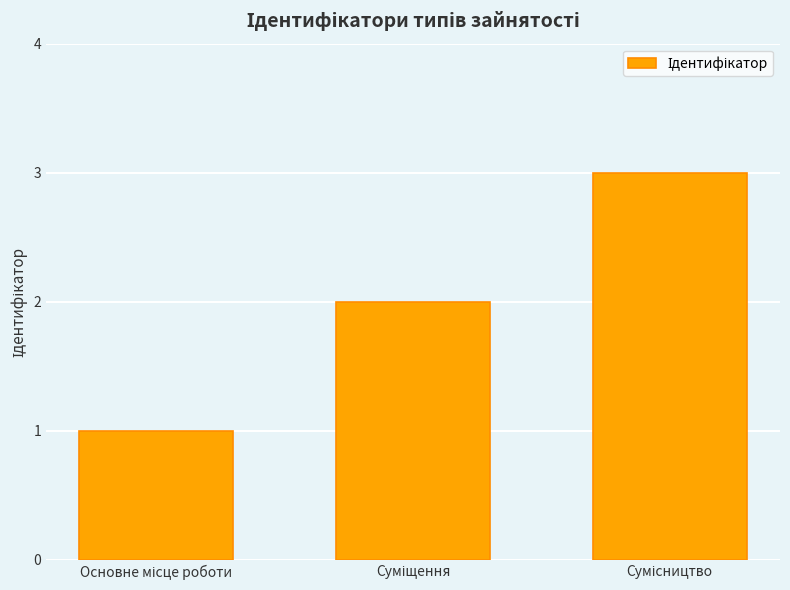

What is the maximum value shown in the chart?

3